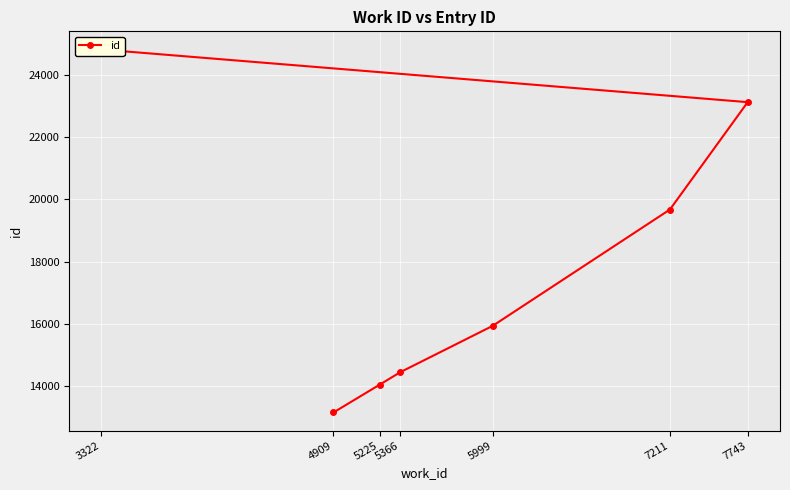

What is the ratio of the value at 5225 to the value at 3322?

0.6